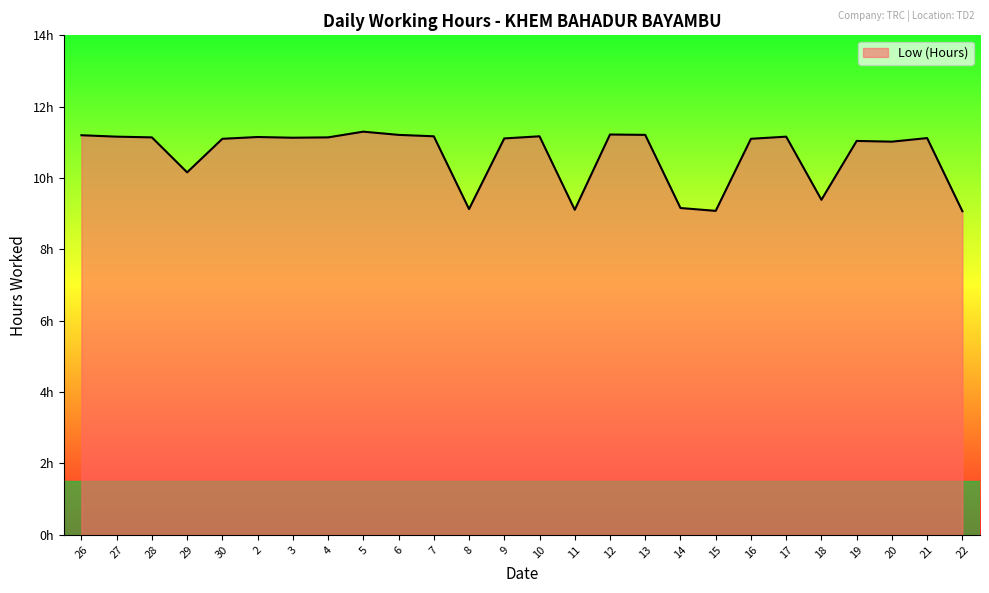

The chart shows a value of 18.0 at 5. True or false?

False